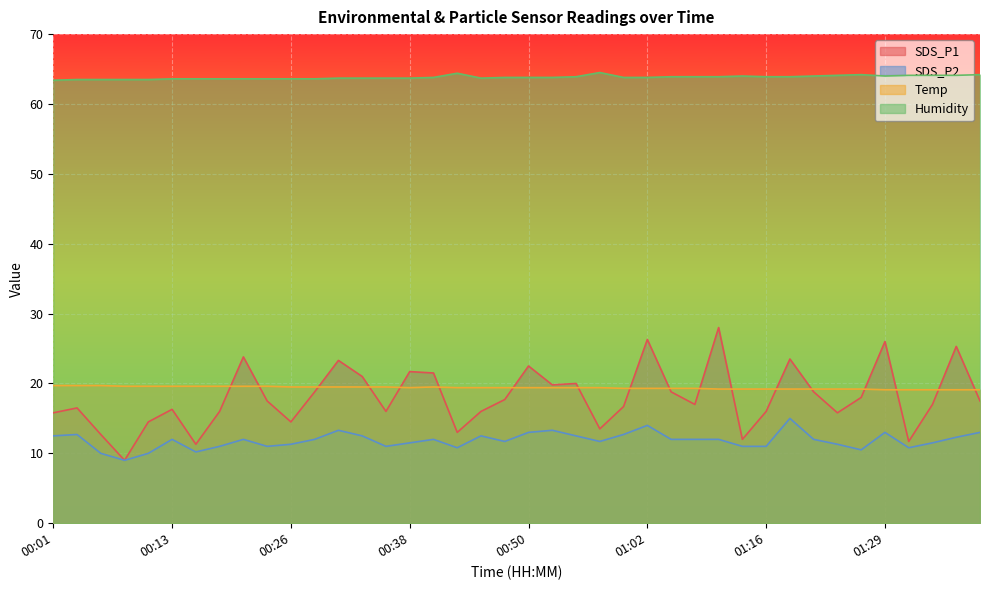

How many lines are shown in the chart?

4